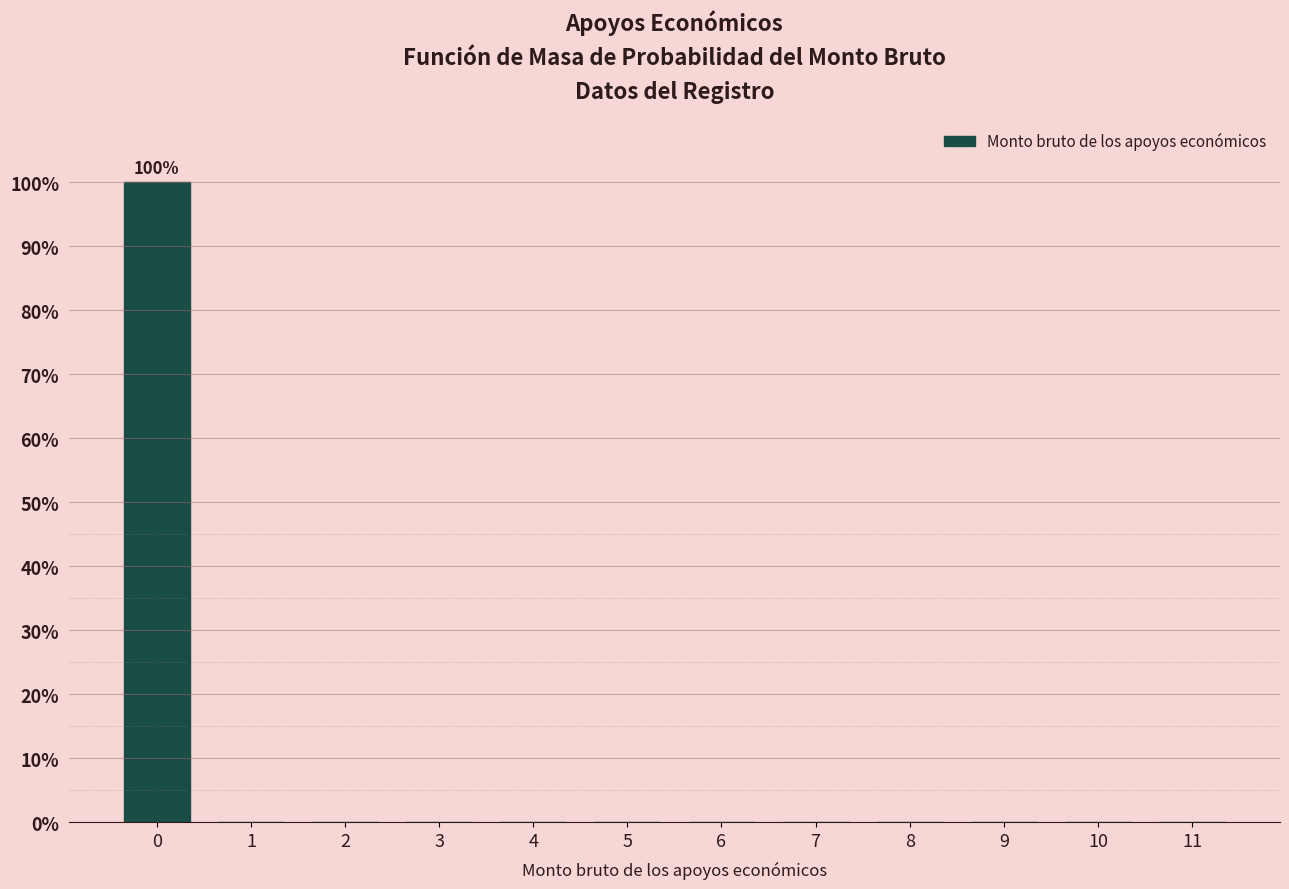

Reading left to right, transcribe all the data shown in this chart.

0=100	1=0	2=0	3=0	4=0	5=0	6=0	7=0	8=0	9=0	10=0	11=0